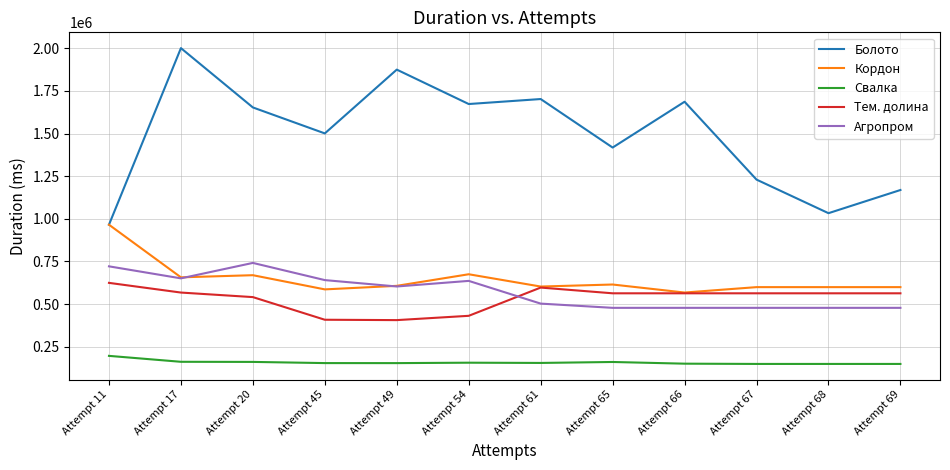

Rank the series by their maximum value, from lowest to highest.

Свалка, Тем. долина, Агропром, Кордон, Болото